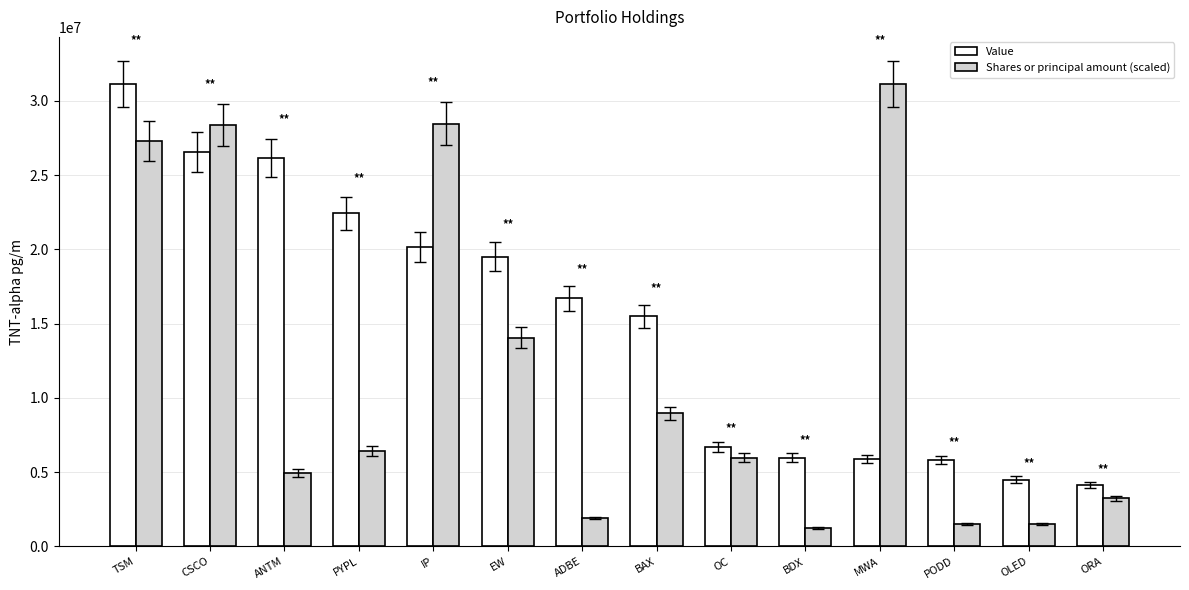

How many data points in Shares or principal amount (scaled) are less than 6411956?

7